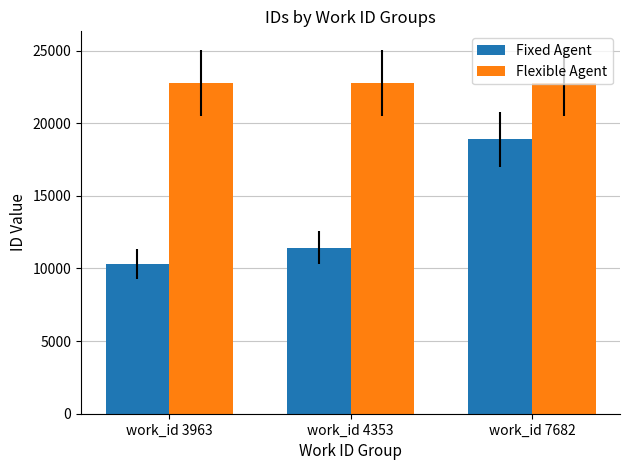

True or false: Flexible Agent has a value of 22794 at work_id 7682.

True